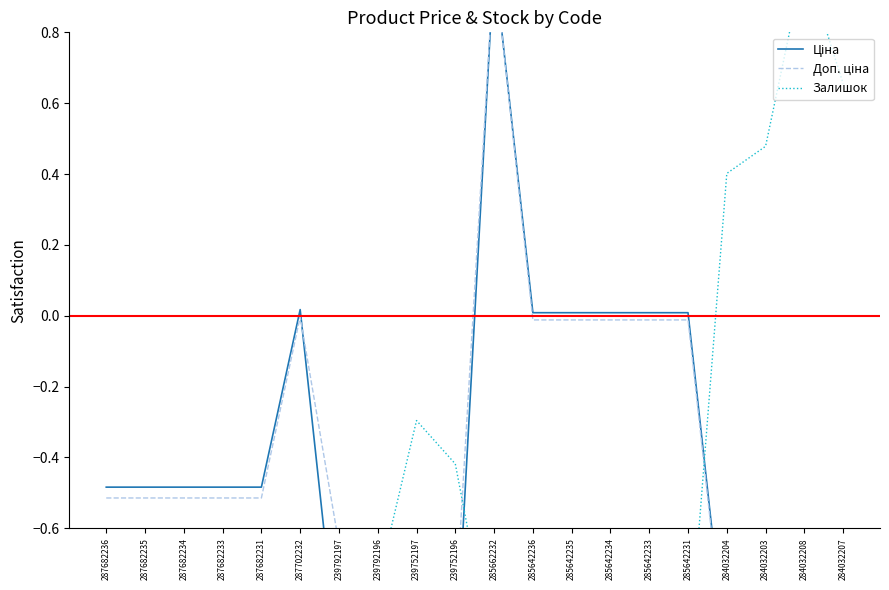

The value of Залишок at 287682233 is -1.0. True or false?

True